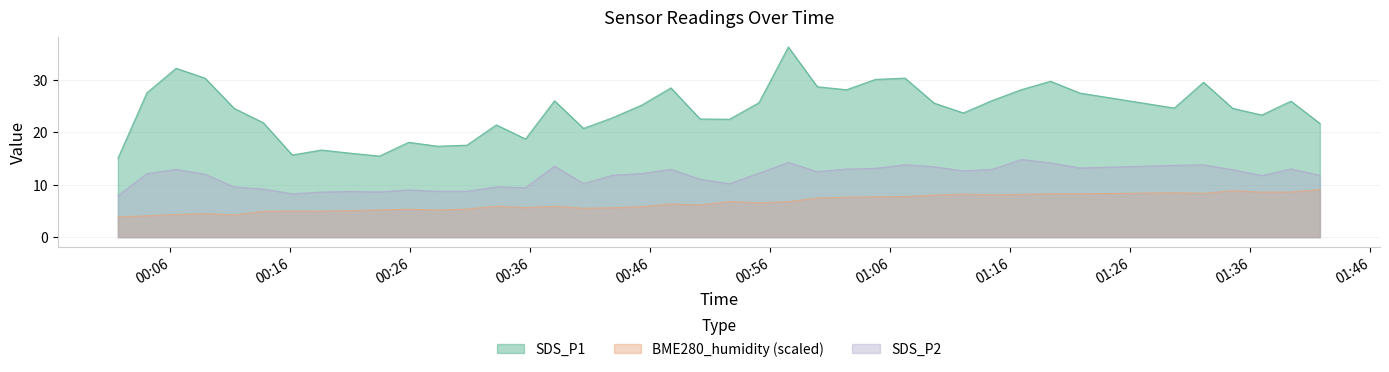

What are all the series names shown in the legend?

SDS_P1, BME280_humidity (scaled), SDS_P2